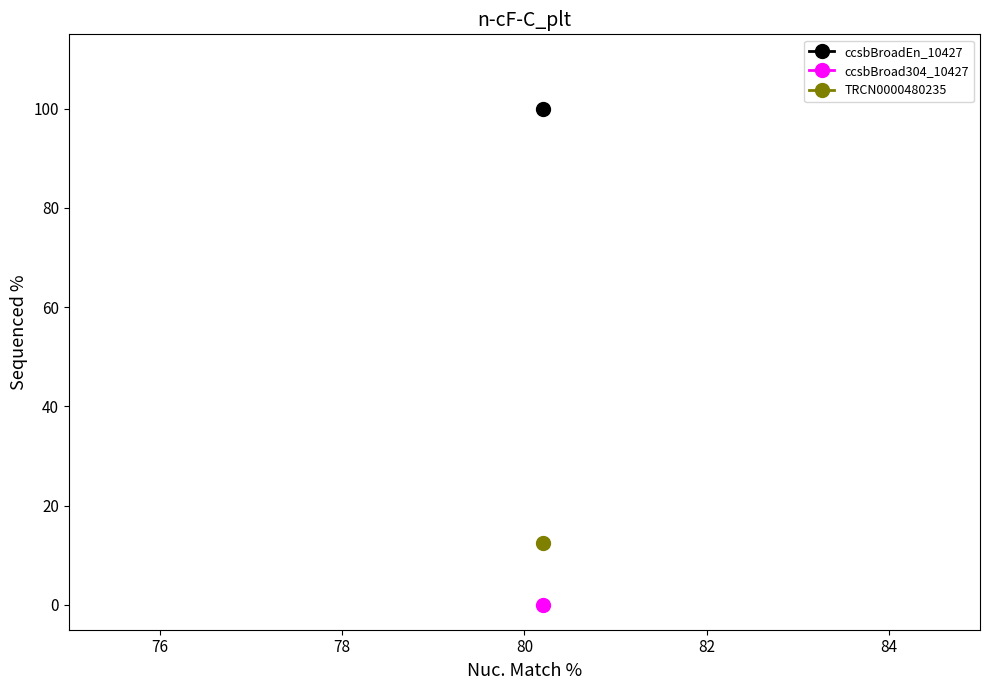

Which category has the highest value across all series?

ccsbBroadEn_10427